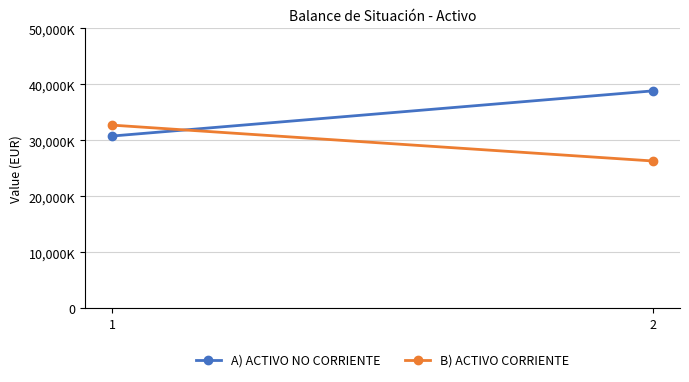

At which category does the chart reach its minimum across all series?

2